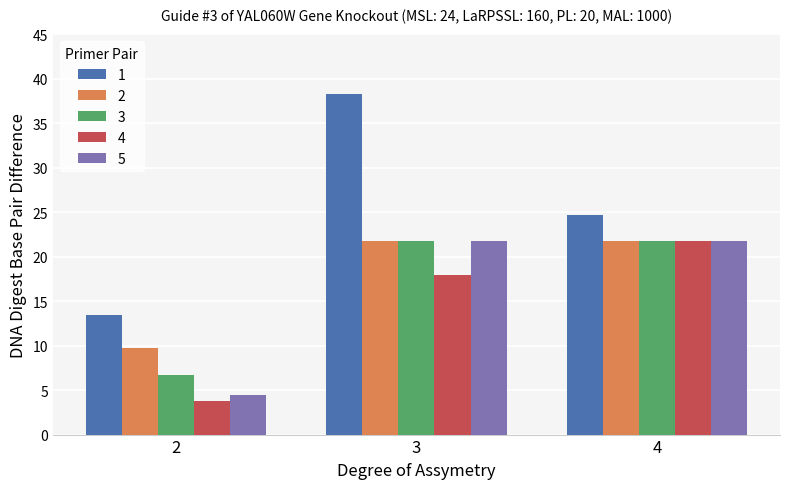

The 4 series shows 29.8 at 4. True or false?

False